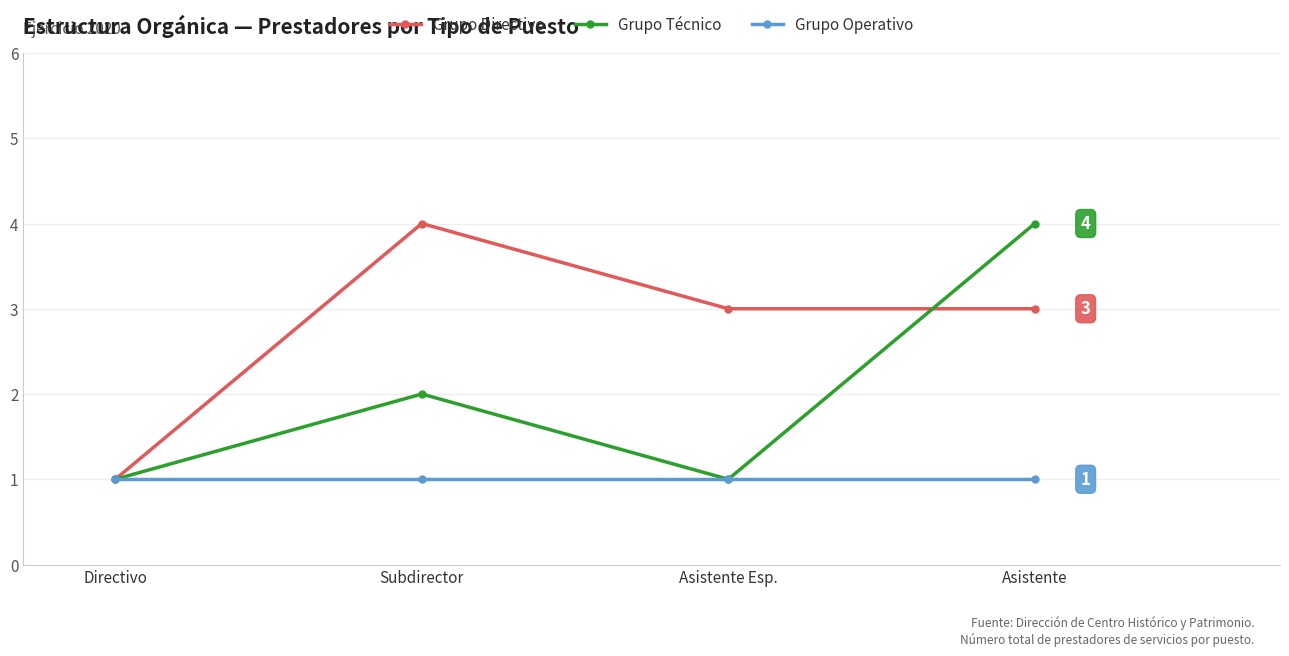

What is the minimum value for Grupo Técnico?

1